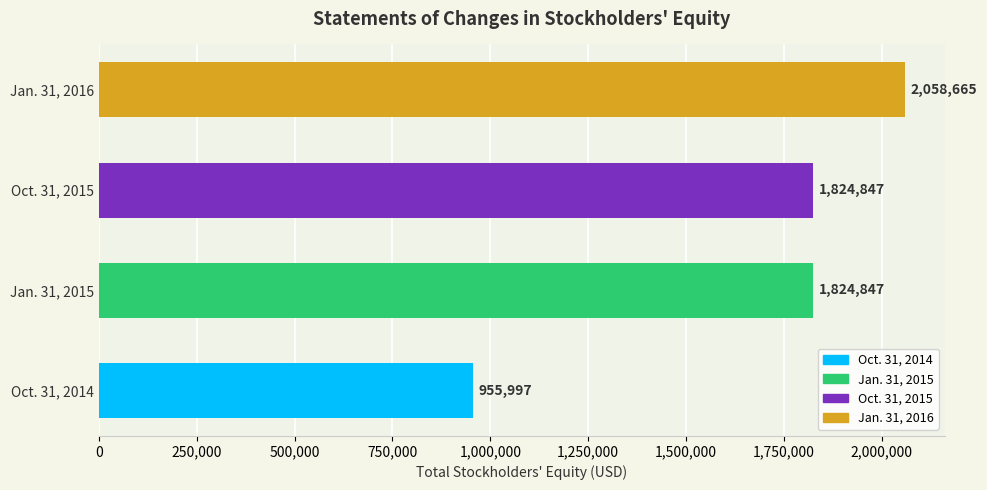

True or false: the data shows 3085617 at Jan. 31, 2016.

False